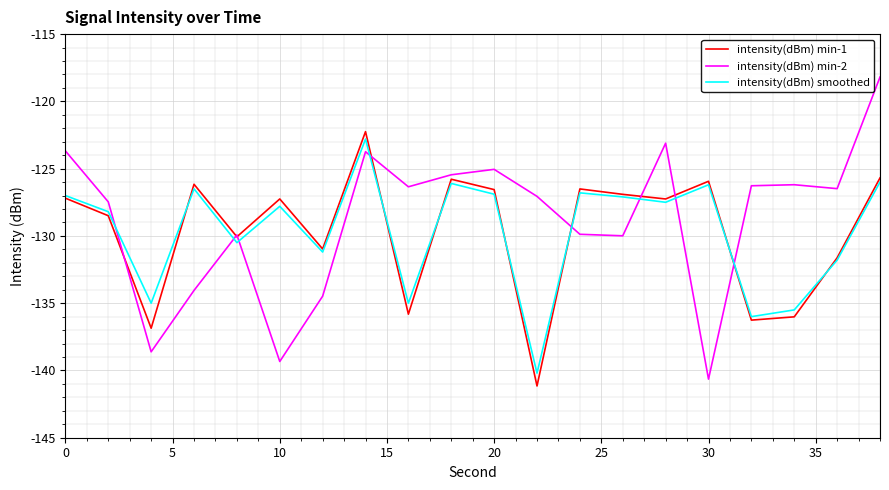

After their last crossing, which series has the higher values: intensity(dBm) smoothed or intensity(dBm) min-2?

intensity(dBm) min-2